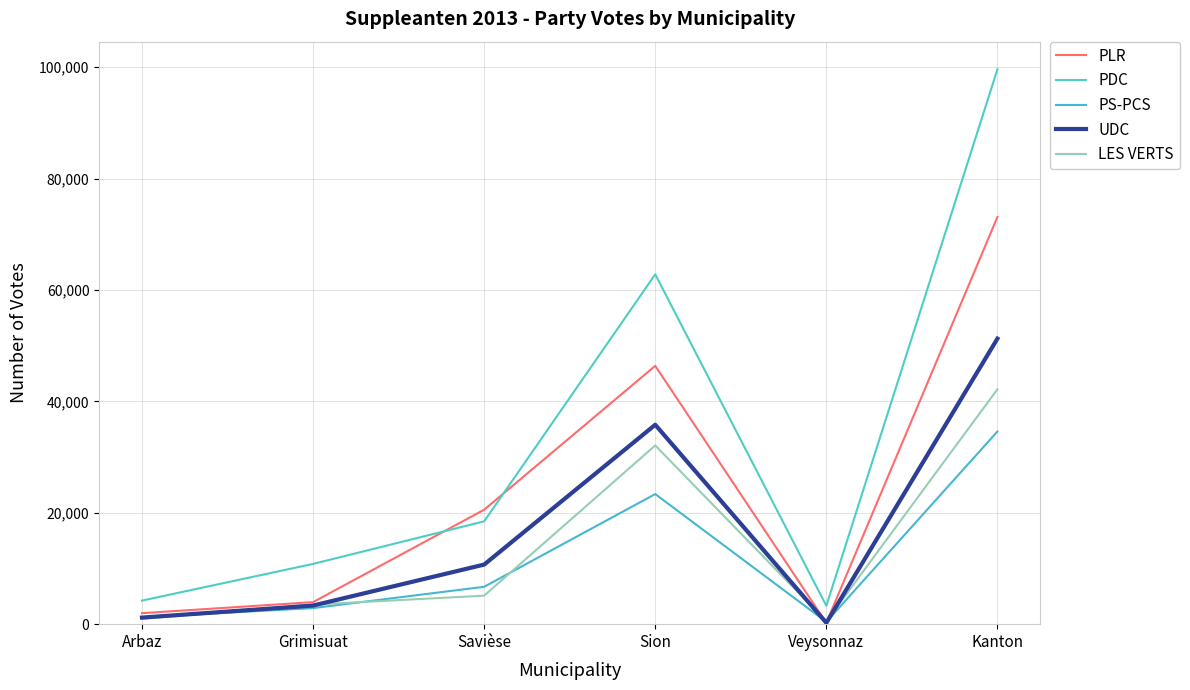

What is the total value across all series at Arbaz?

9579